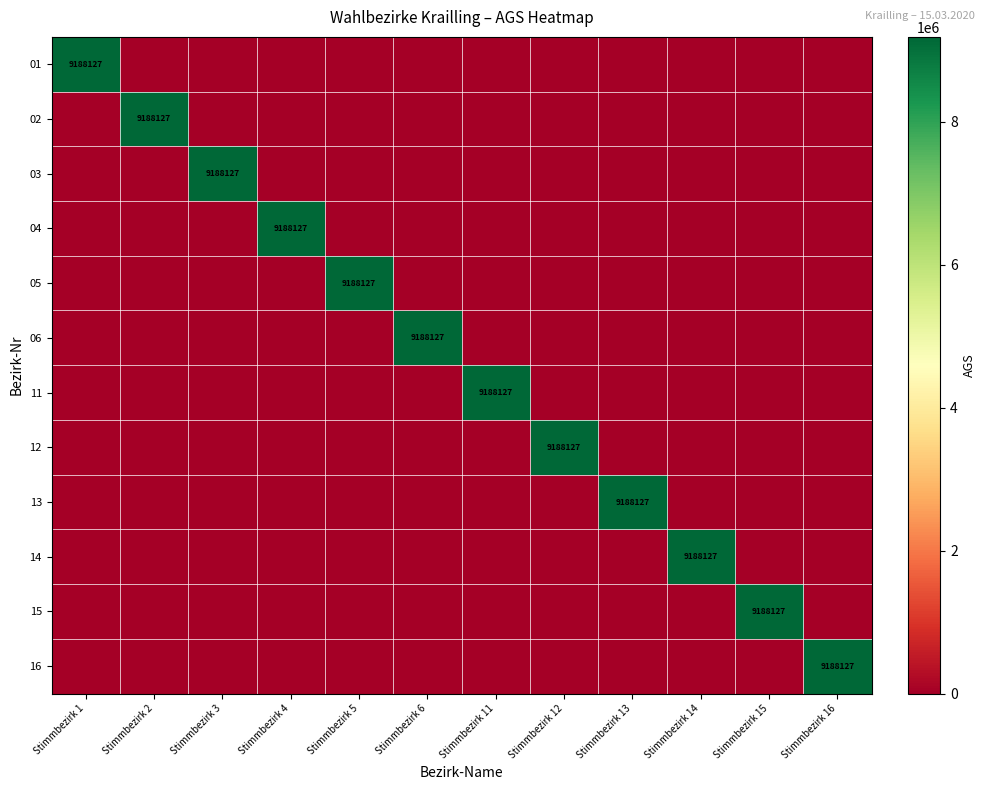

The 02 series shows 15882114 at Stimmbezirk 2. True or false?

False